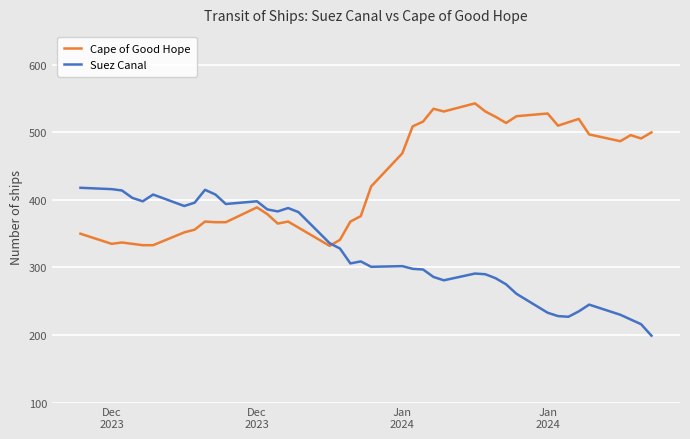

Does the chart display data point markers on the line(s)?

No